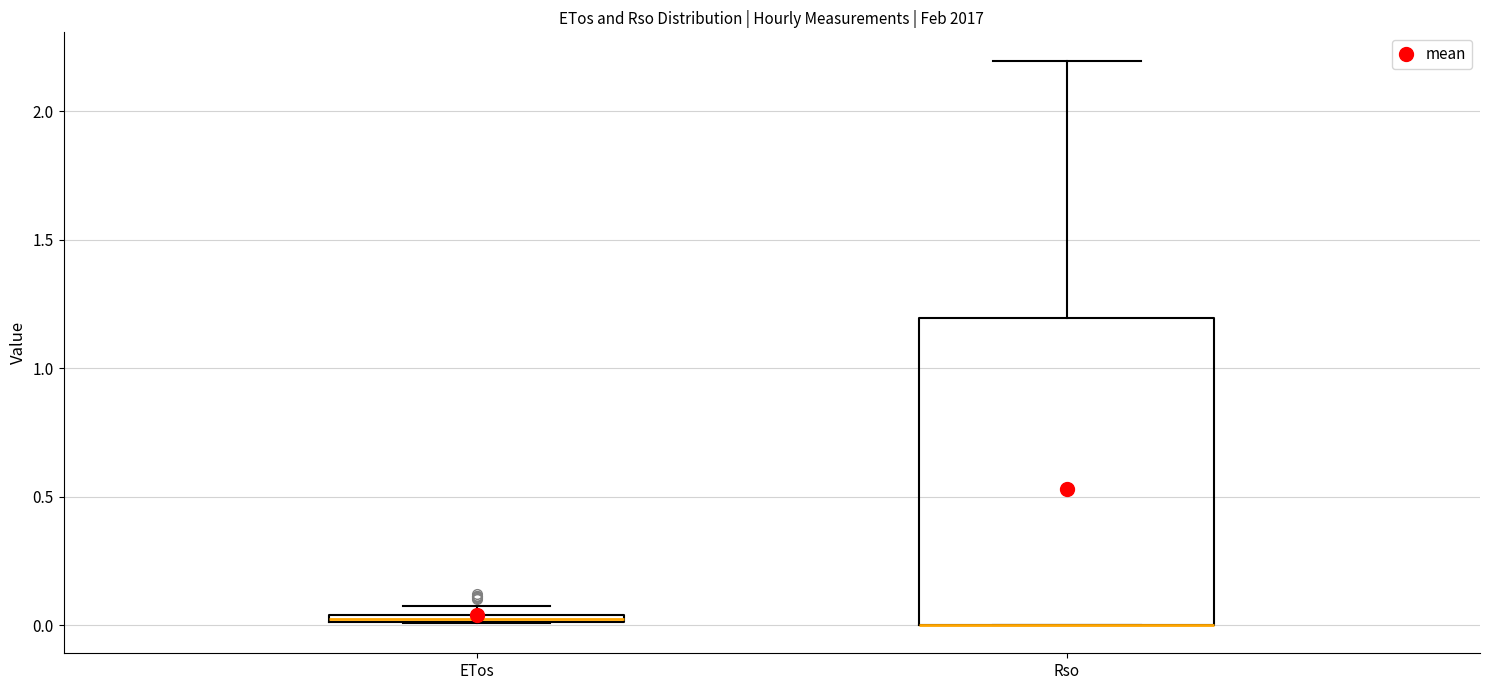

Where does the upper whisker of the box for Rso end on the y-axis? The values are not printed on the chart, so give them approximately, as read against the axis.

2.20